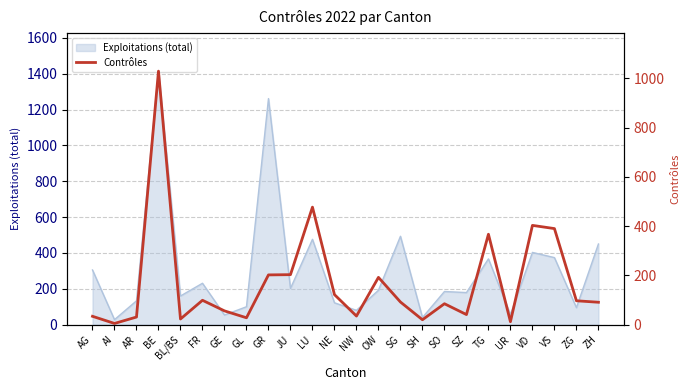

What is the greatest value displayed?

1029